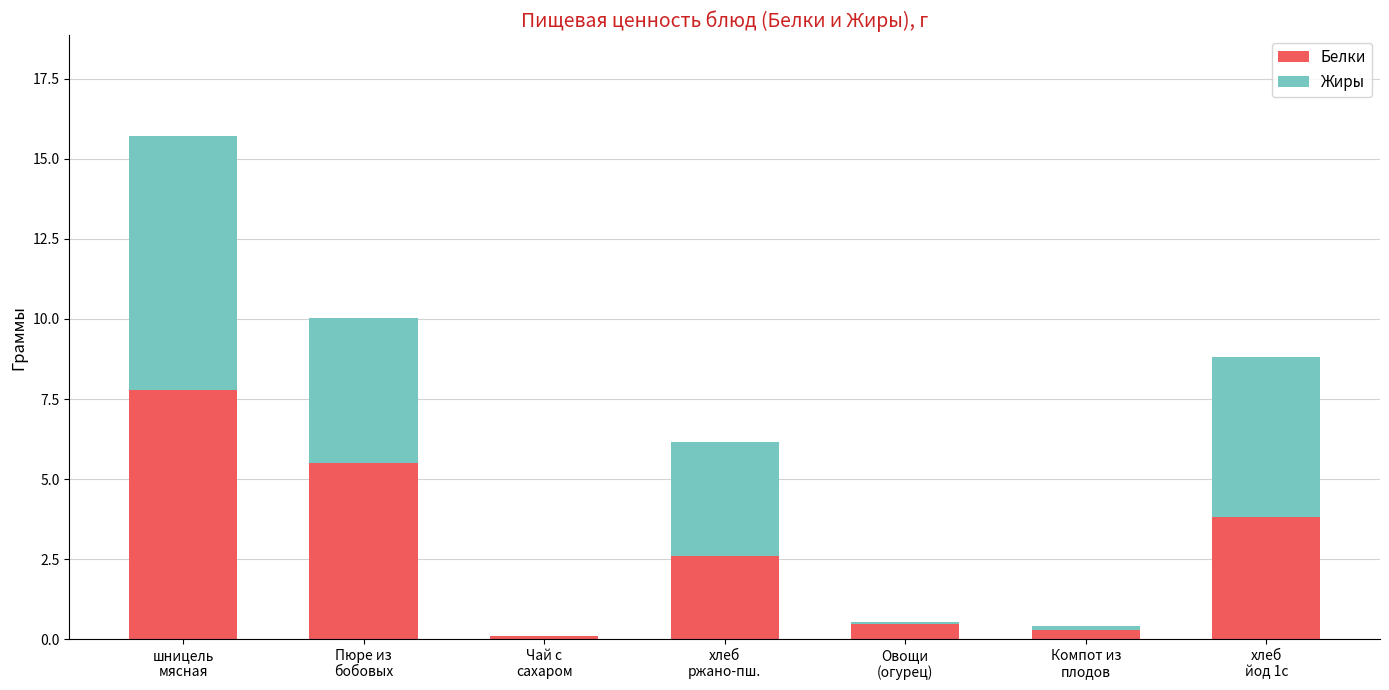

What is the highest value of the Белки series?

7.8